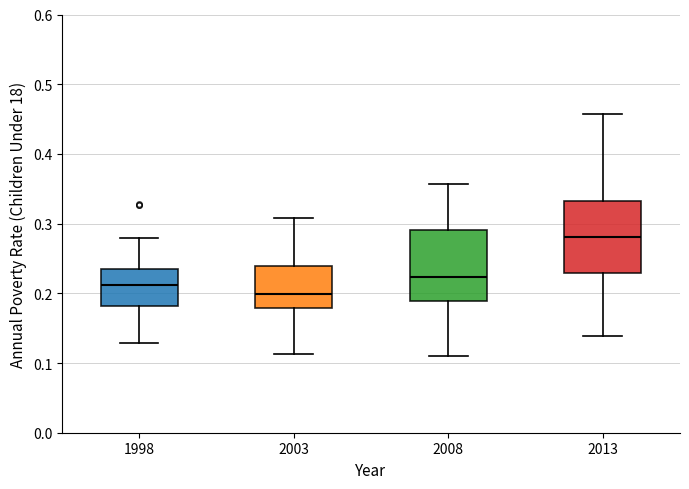

Where does the lower whisker of the box at x = 2013 end on the y-axis? The values are not printed on the chart, so give them approximately, as read against the axis.

0.14